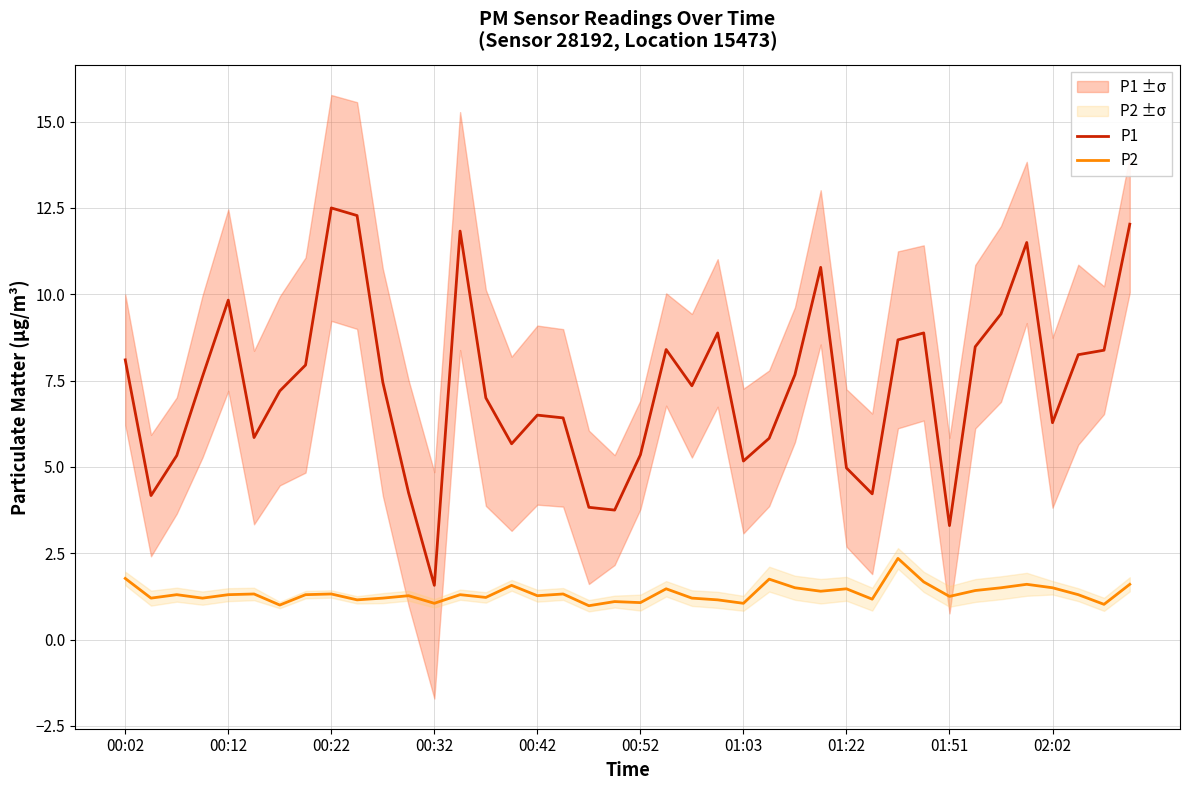

Read the P1 value at 00:32.

1.6